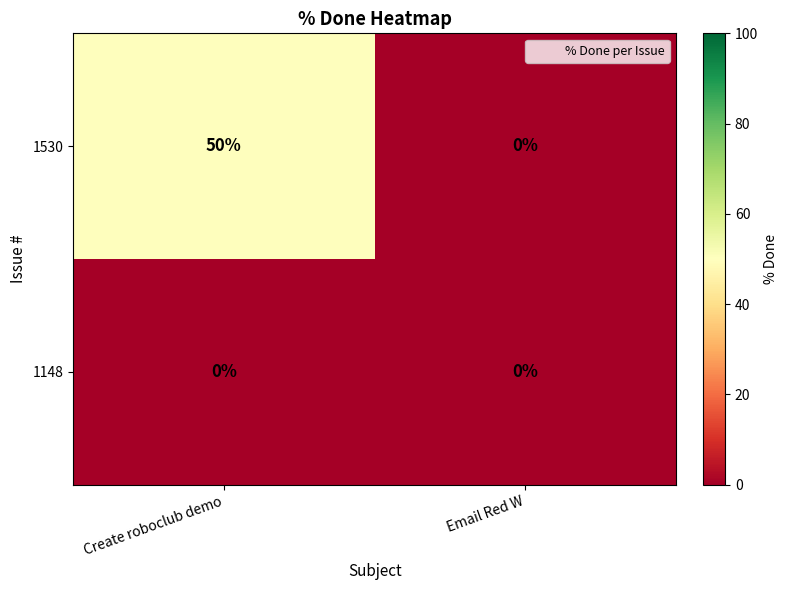

List the labels in order of 1530 value, smallest first.

Email Red W, Create roboclub demo